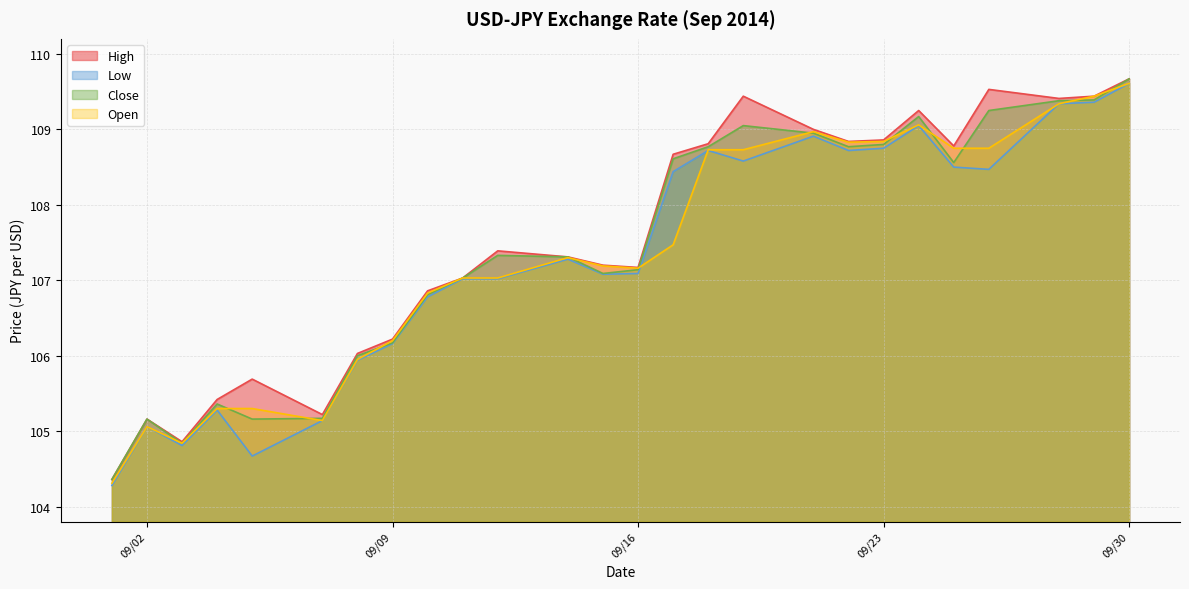

How many series are shown in this chart?

4